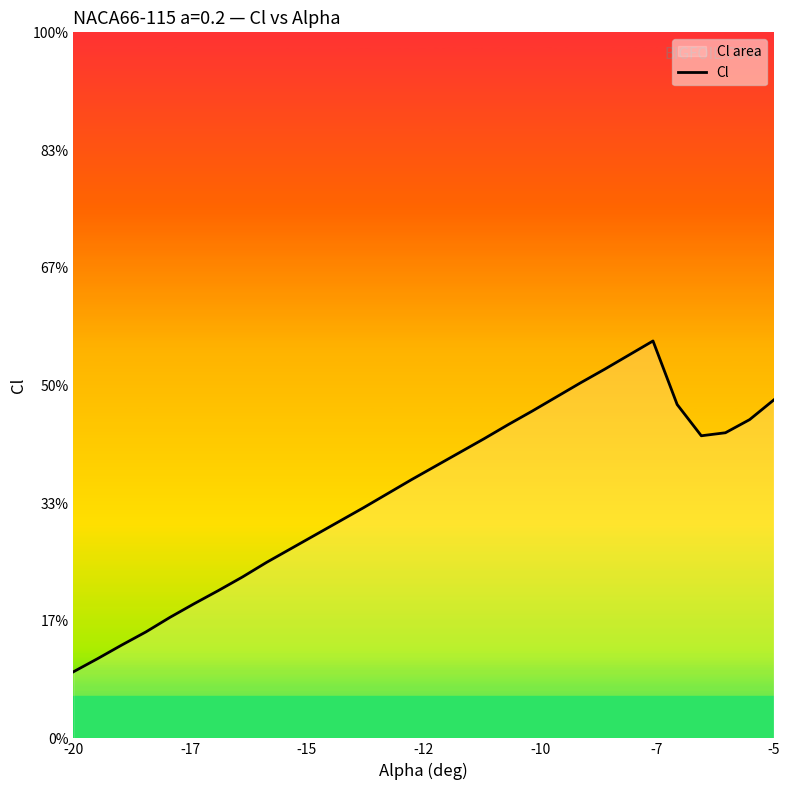

What is the value of the 27th point from the left?

-0.6